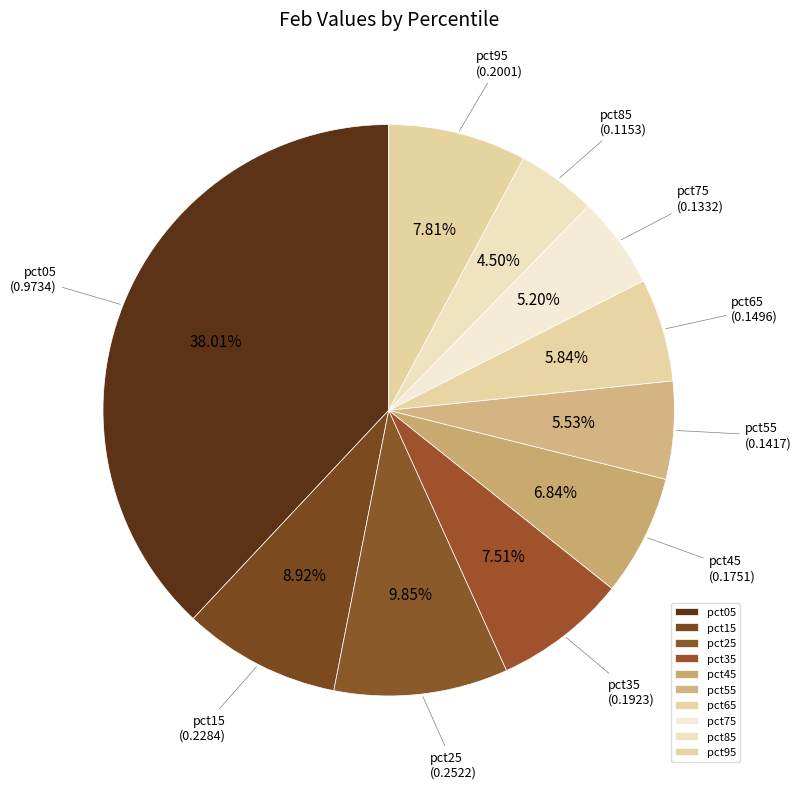

True or false: pct25 accounts for 10% of the total.

True